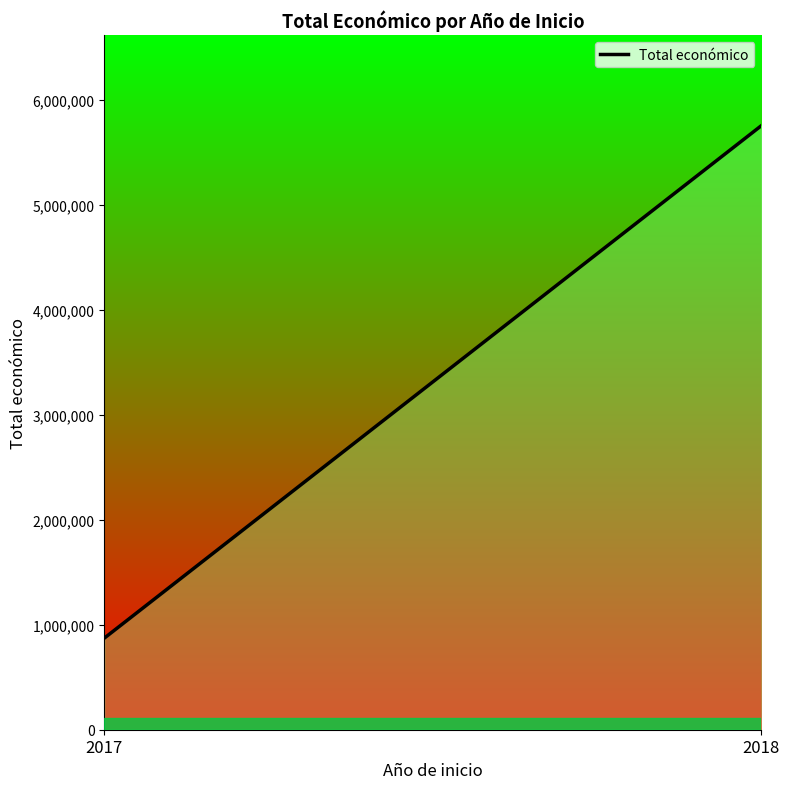

What is the value of the 1st point from the left?

872337